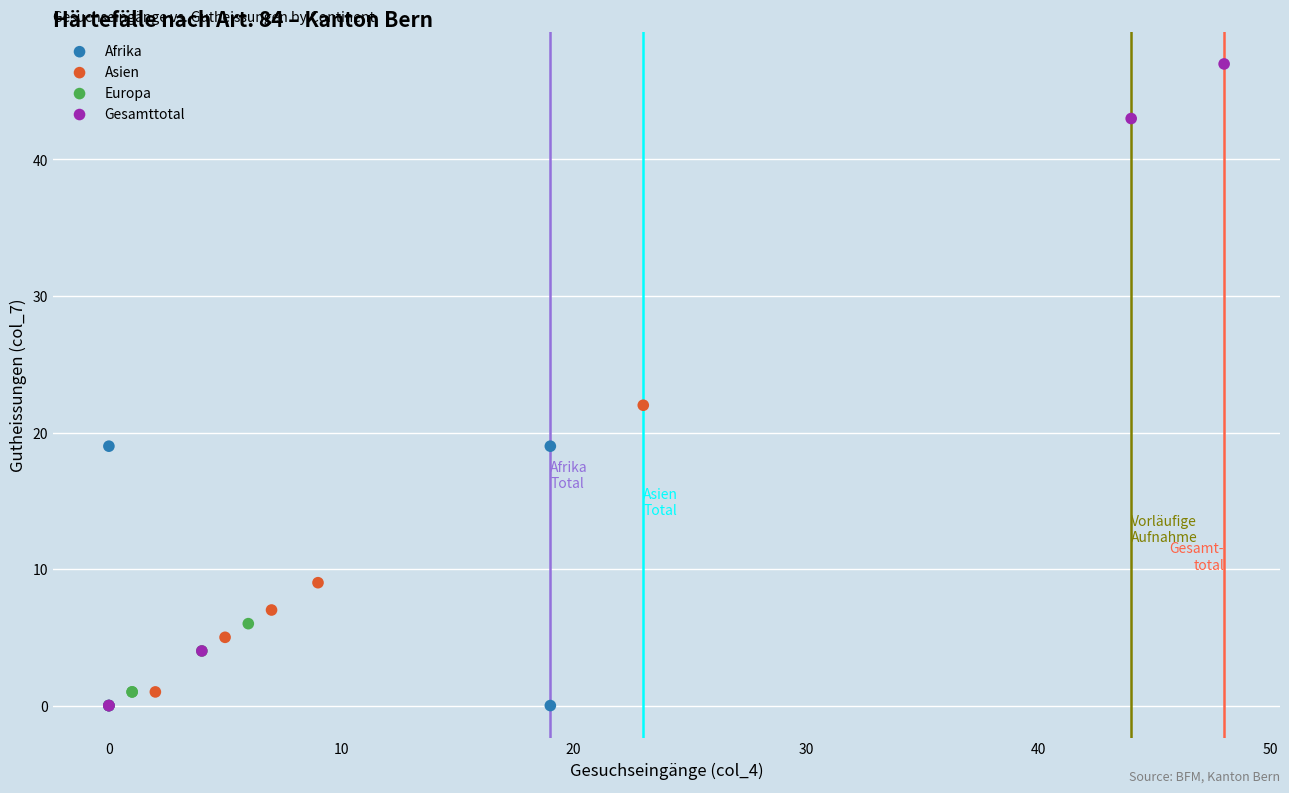

Which series has the largest Y range (max minus min)?

Gesamttotal